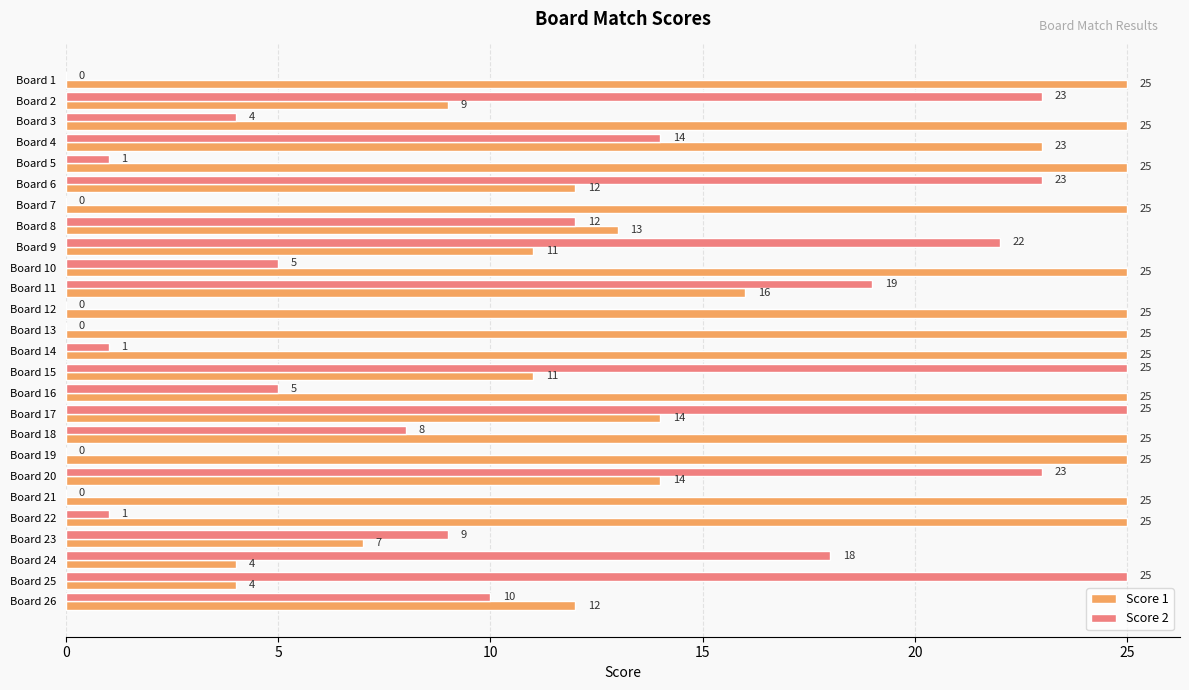

What is the sum of the Score 2 values at Board 17 and Board 14?

26